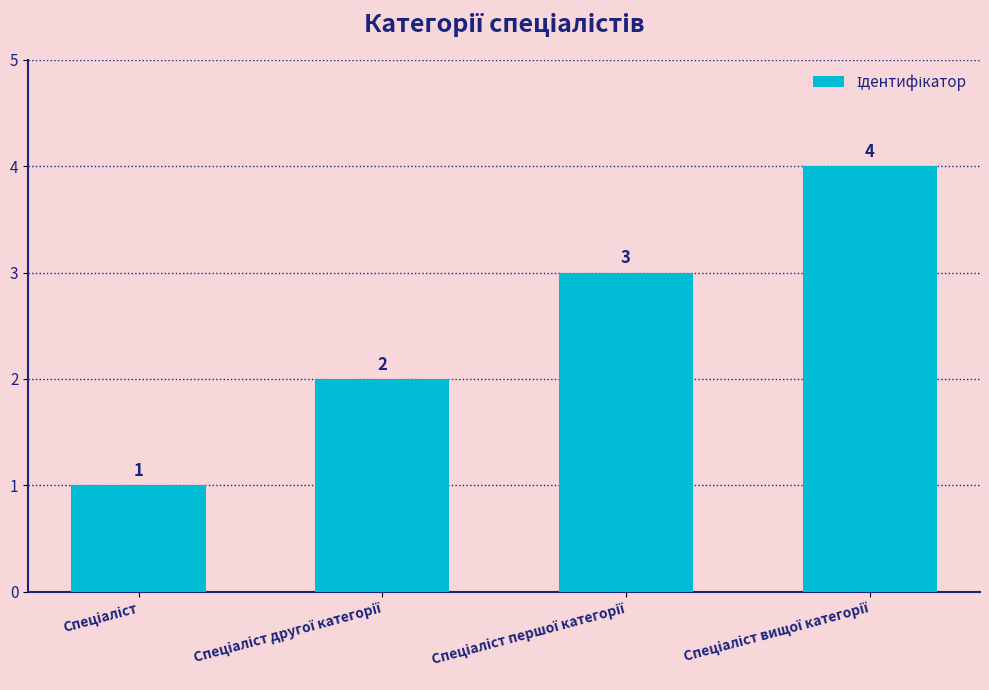

Count the values in the range 2 to 4.

3